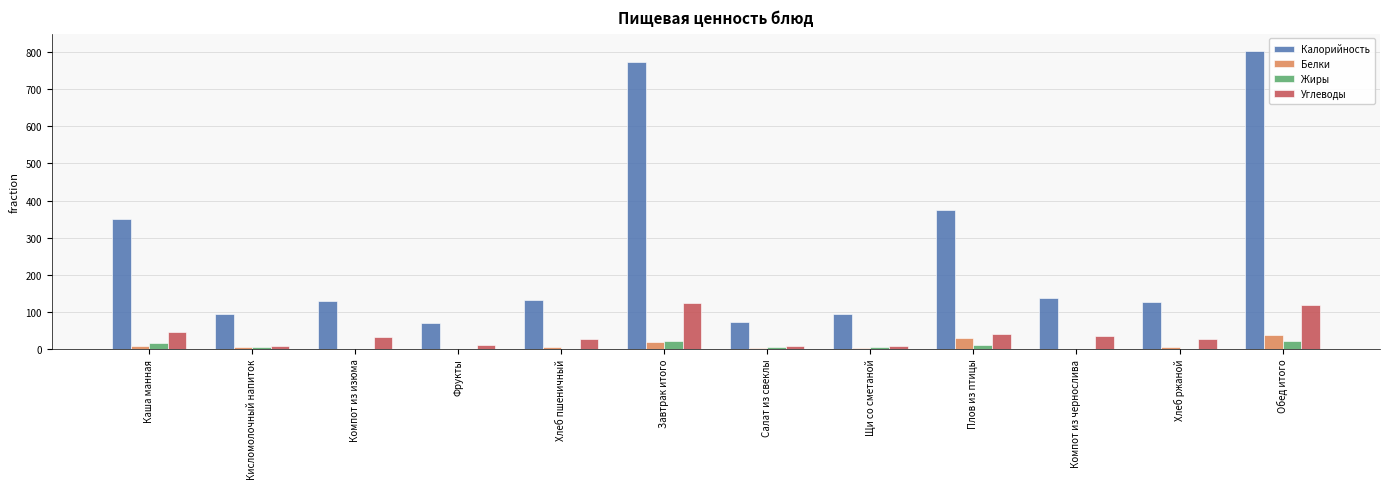

How many groups of bars are there?

12